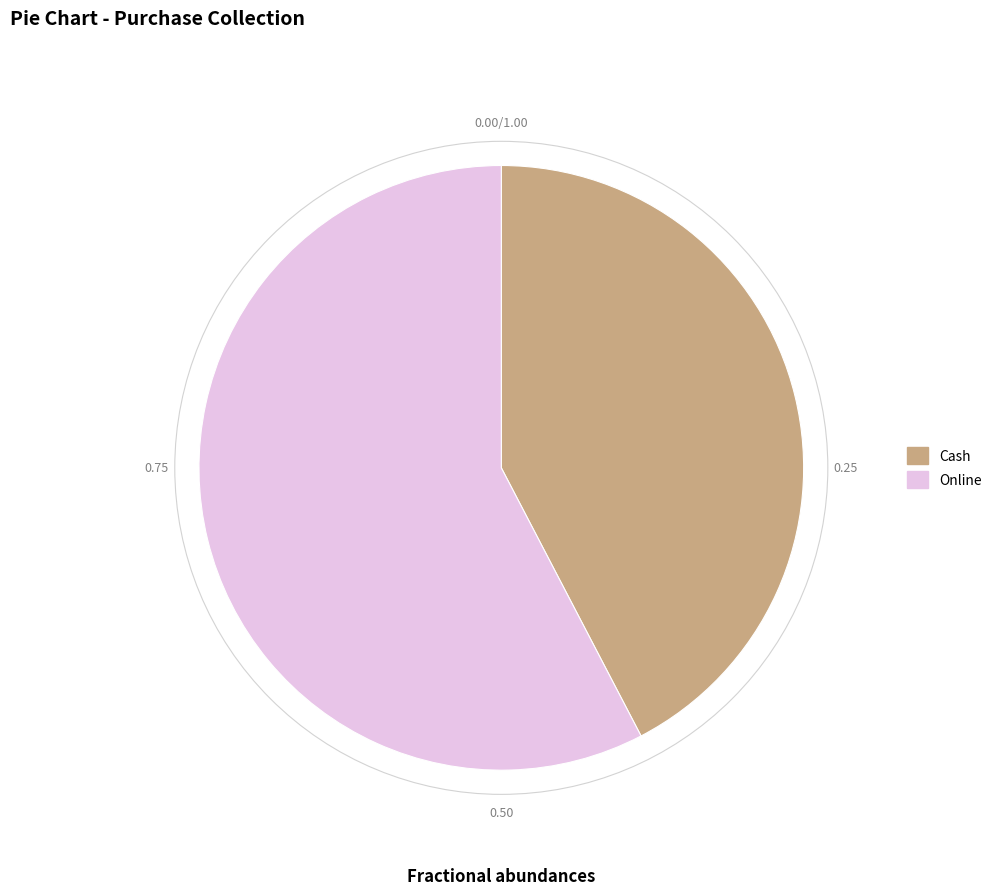

How many slices are in this pie chart?

2